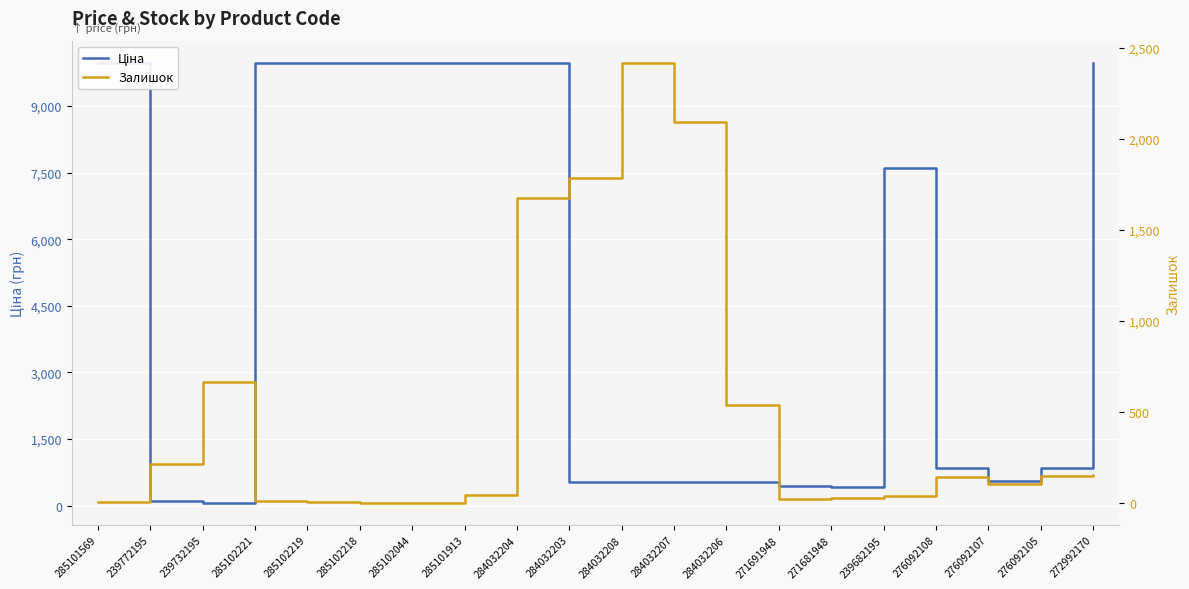

What is the total value across all series at 284032204?

11652.0